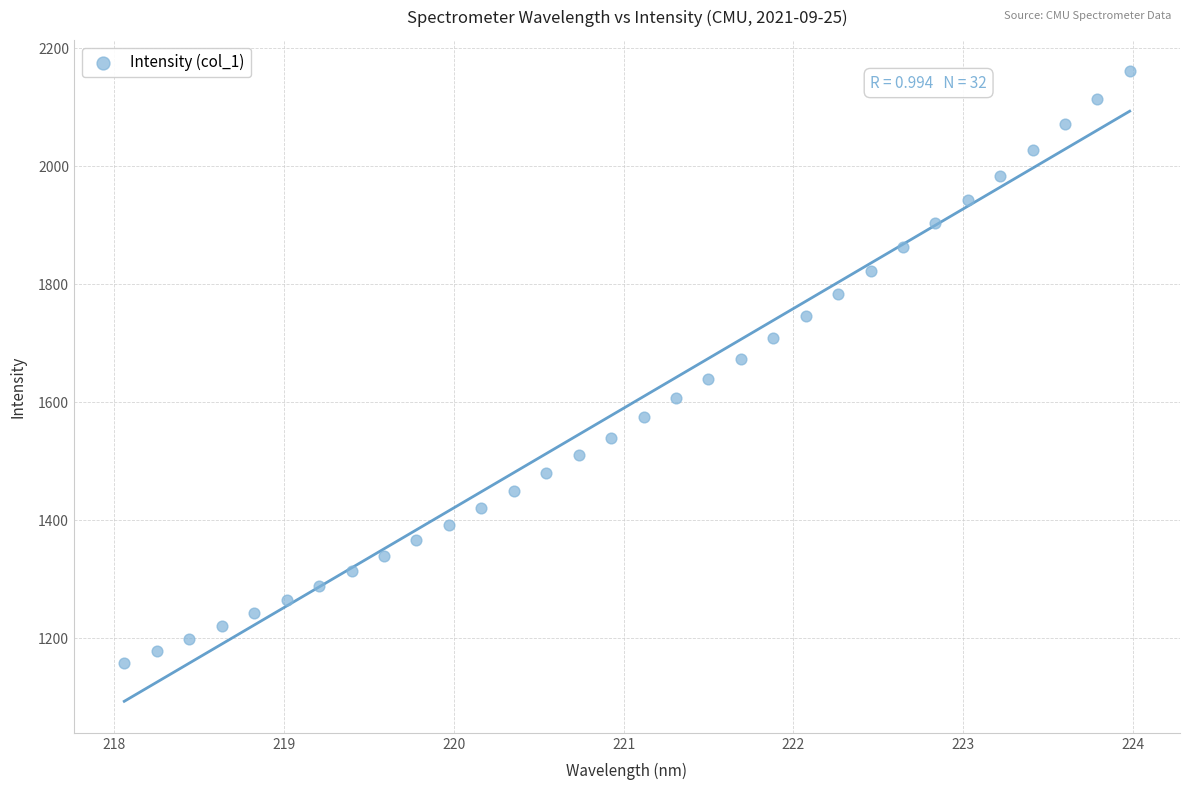

What is the range of Y values (max minus min)?

1002.0